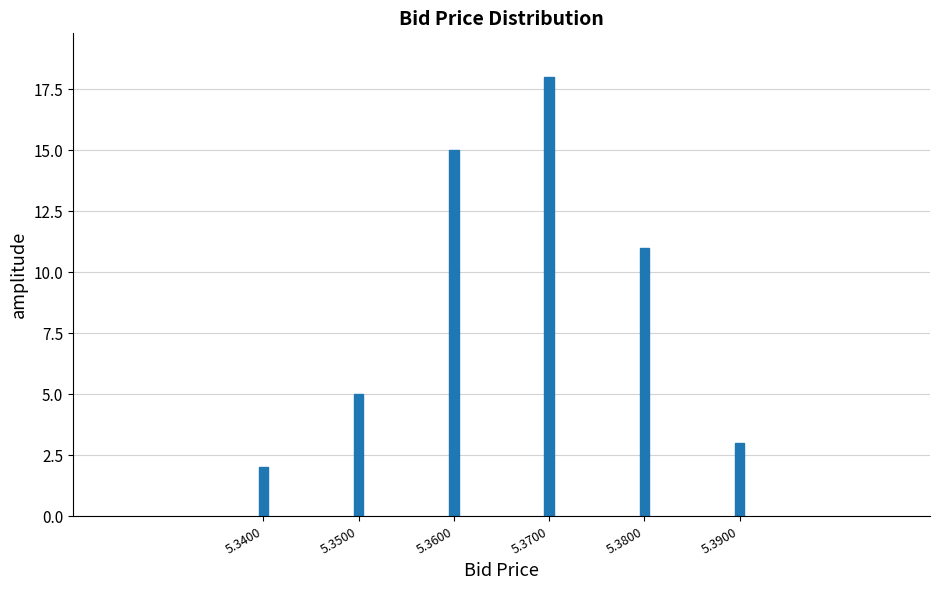

Reading left to right, extract all data points from this chart.

2	5	15	18	11	3